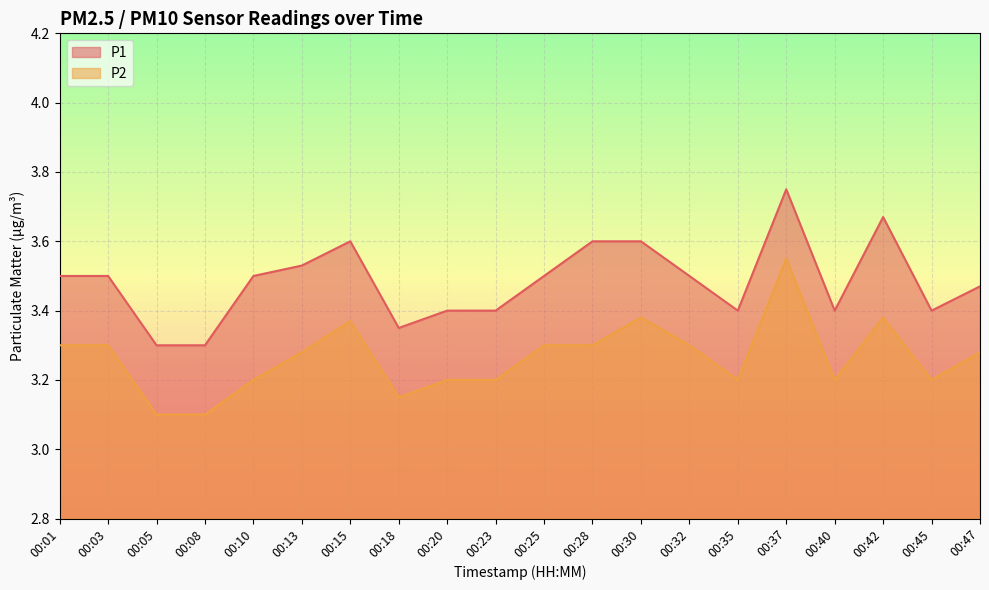

How many lines are shown in the chart?

2